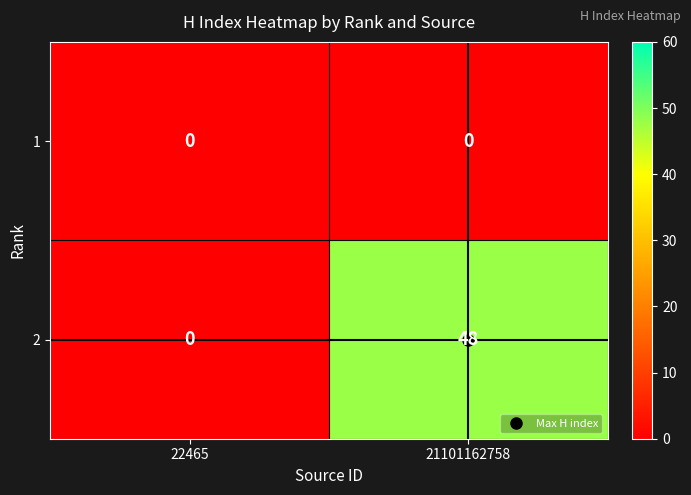

At how many categories does at least one series exceed 24?

1